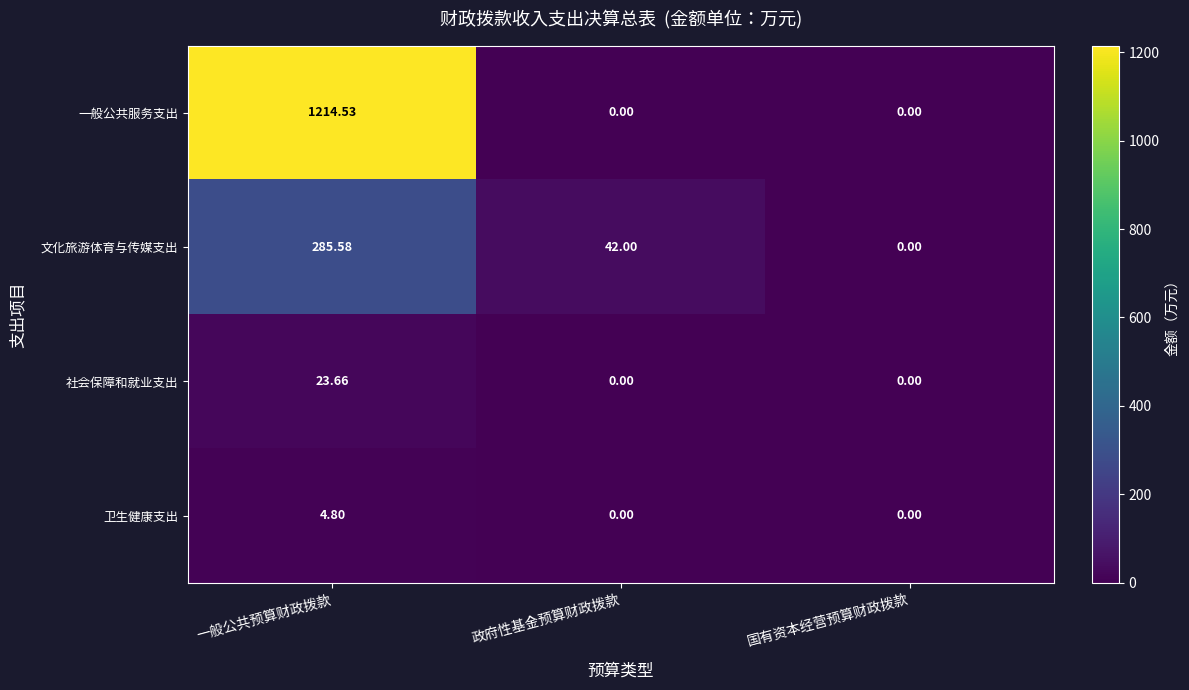

How many values in 文化旅游体育与传媒支出 are above zero?

2